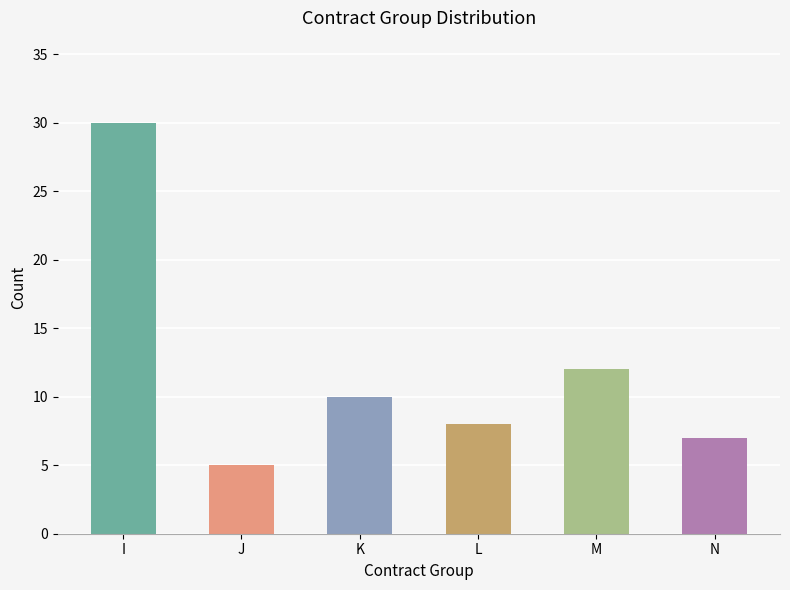

List the labels in order of value, smallest first.

J, N, L, K, M, I